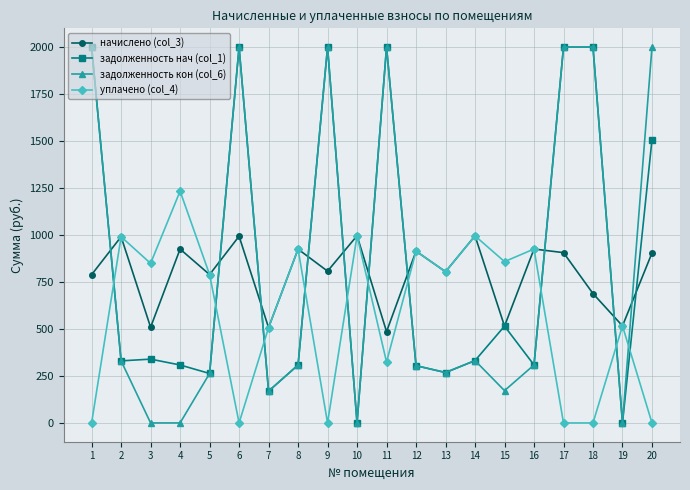

Where is the first local maximum for уплачено (col_4)?

2